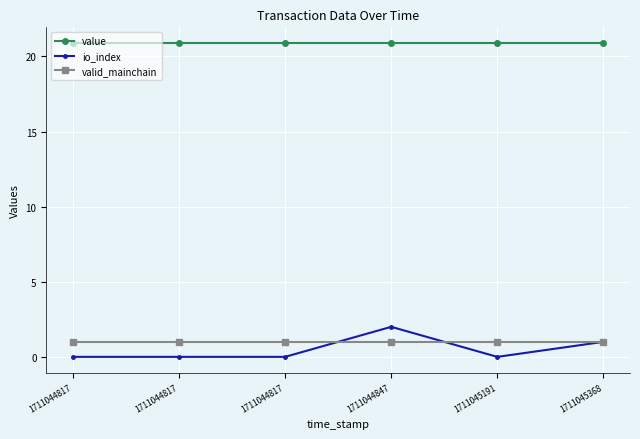

How many lines are shown in the chart?

3